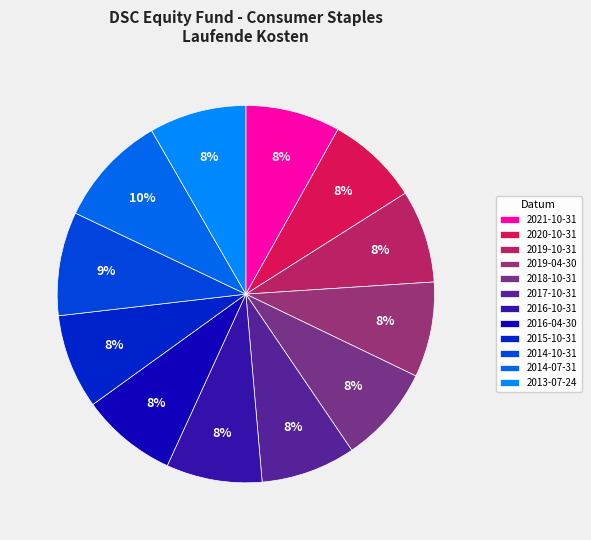

Is there a majority slice in this chart?

No